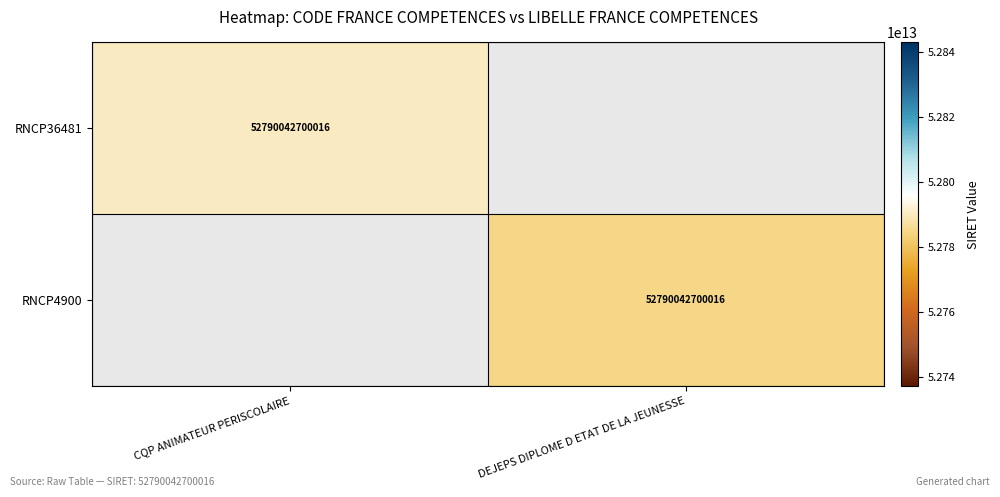

True or false: RNCP36481 has a value of 52790042700016 at CQP ANIMATEUR PERISCOLAIRE.

True